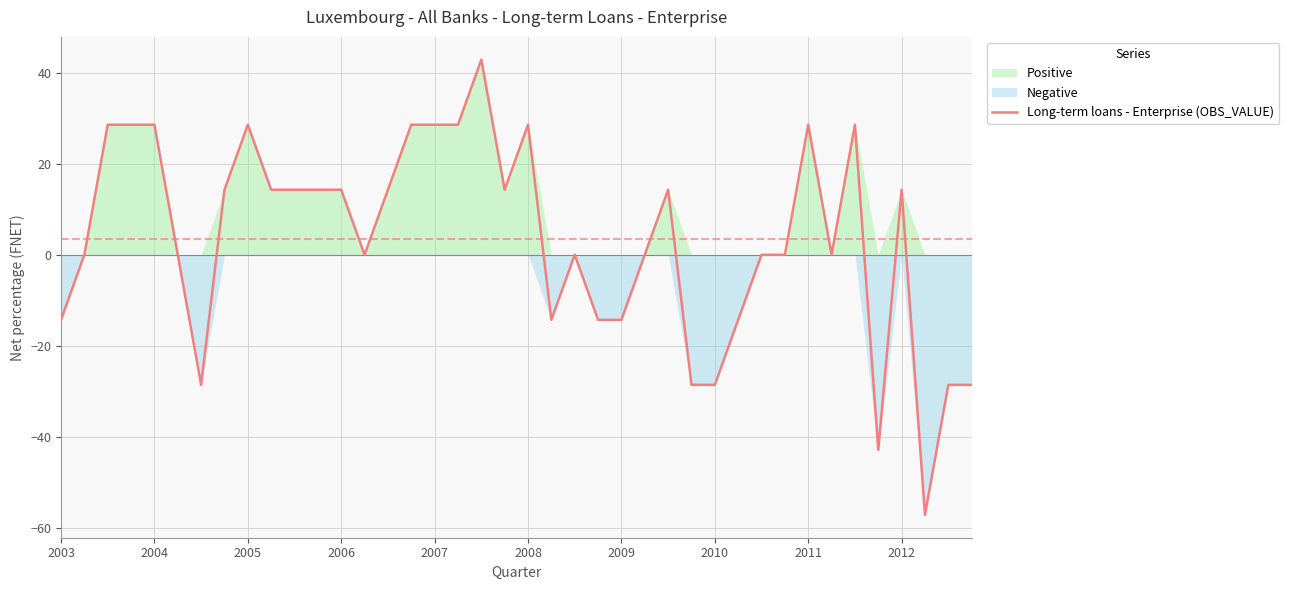

Count the number of values greater than 14.

20